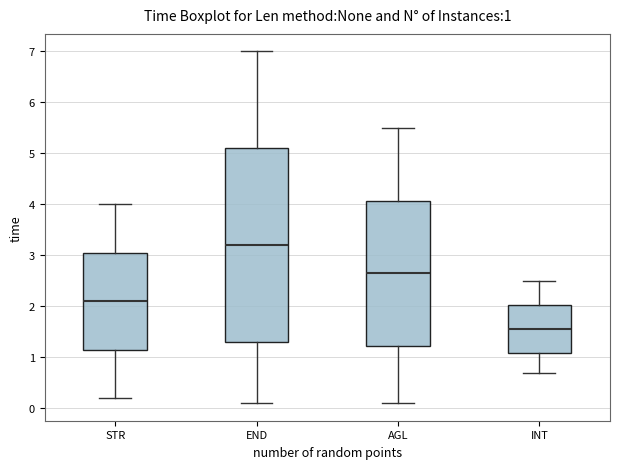

Which box has the lowest median line?

INT